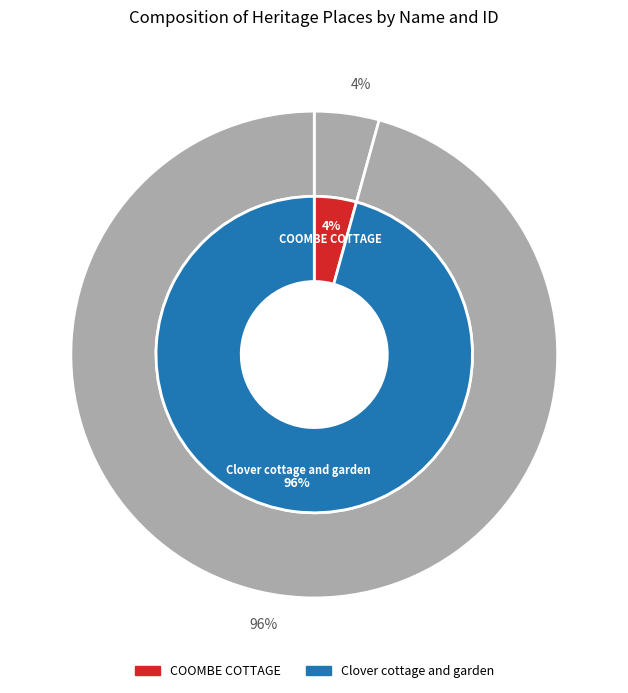

True or false: COOMBE COTTAGE accounts for 18% of the total.

False